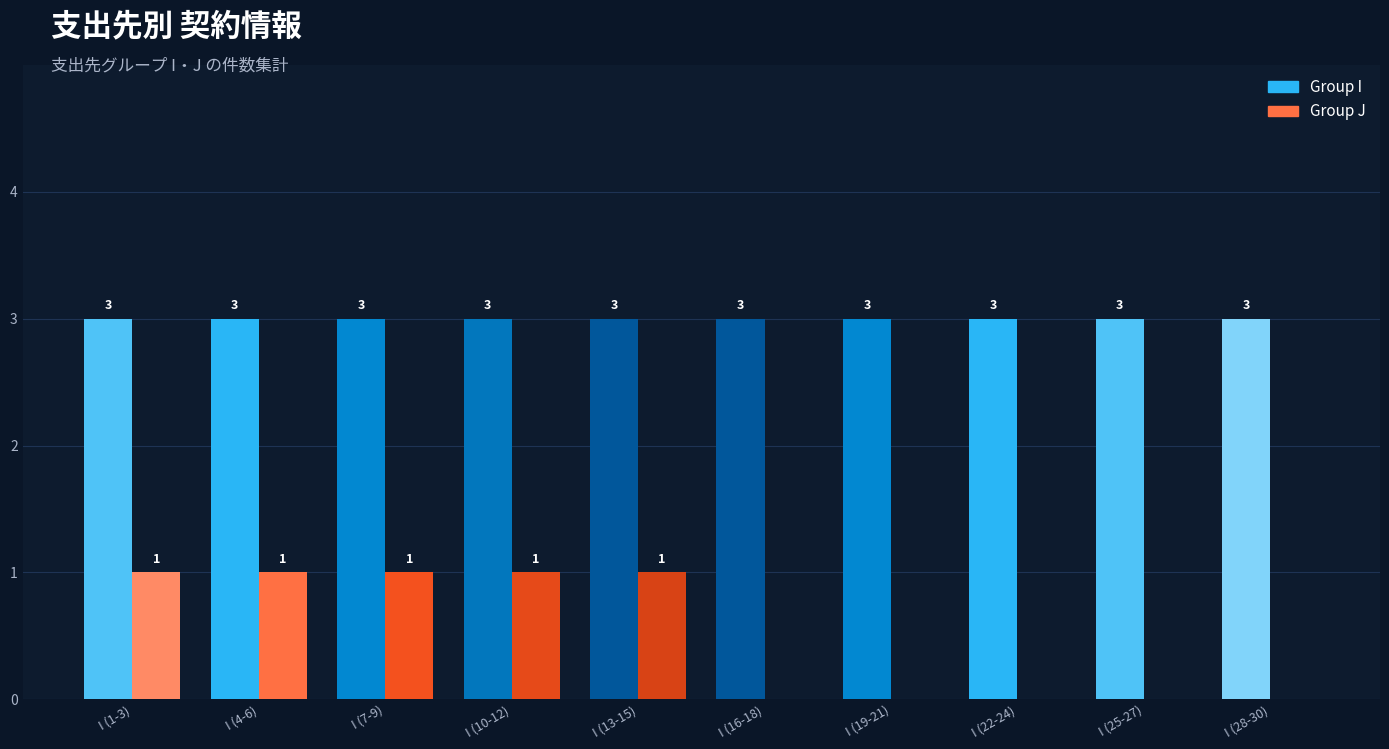

What is the approximate value of Group I at I (25-27)?

3